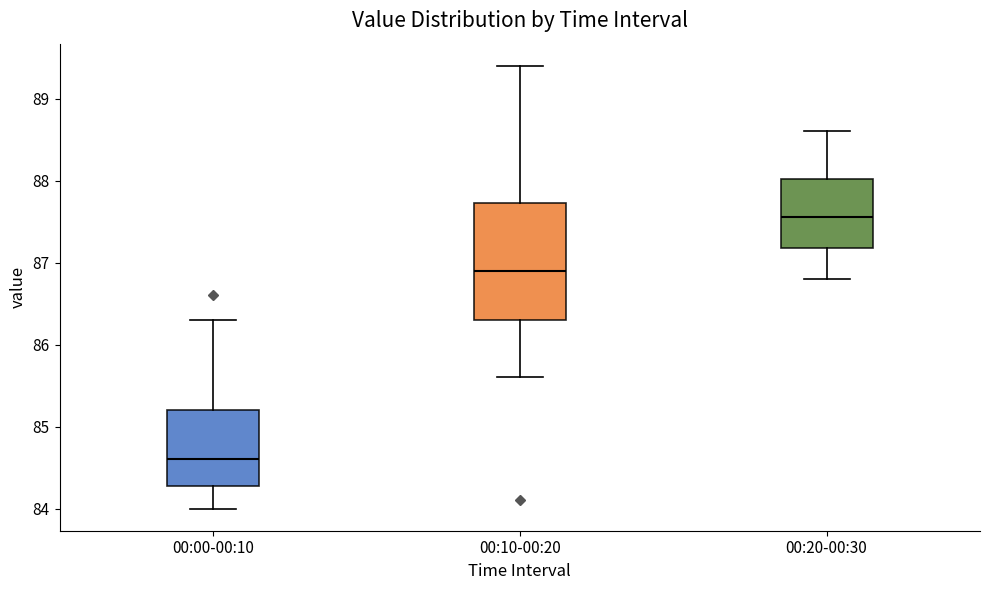

Where is the lower edge of the box for 00:20-00:30 on the y-axis? The values are not printed on the chart, so give them approximately, as read against the axis.

87.2